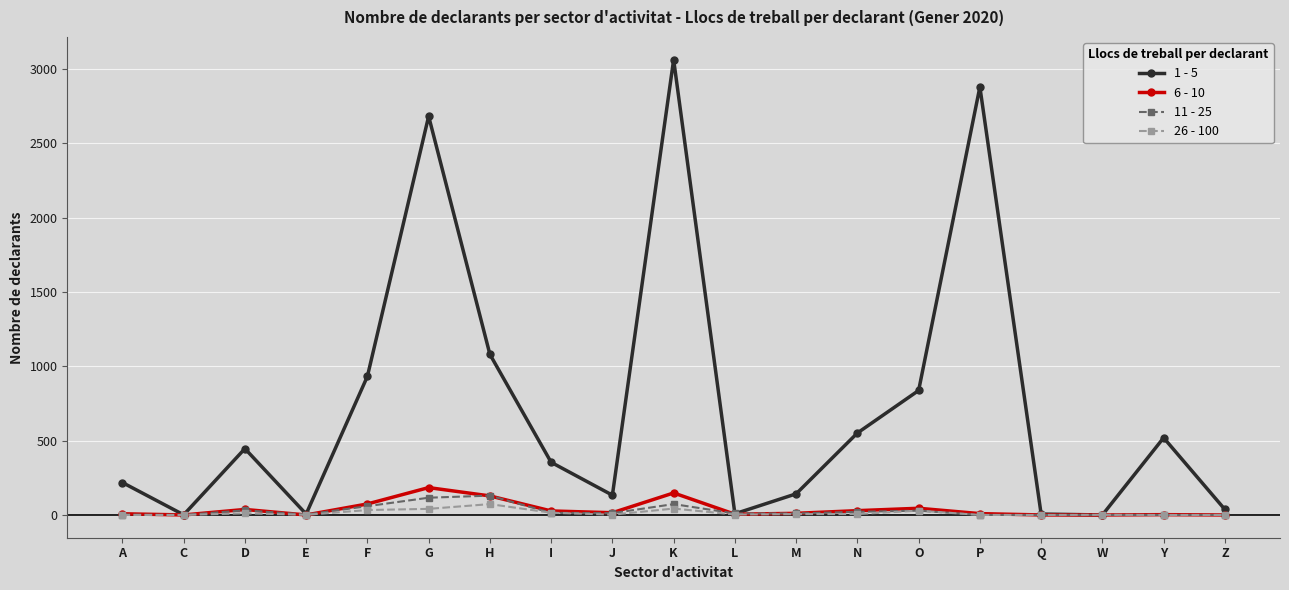

How many lines are shown in the chart?

4